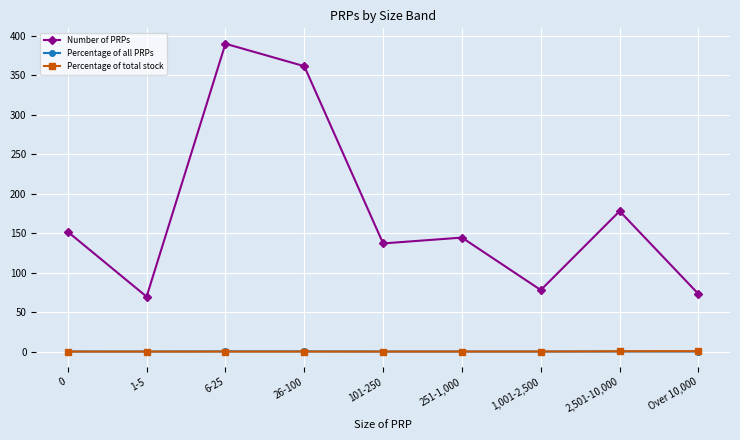

What is the difference between the second highest and minimum values in the Number of PRPs series?

292.1